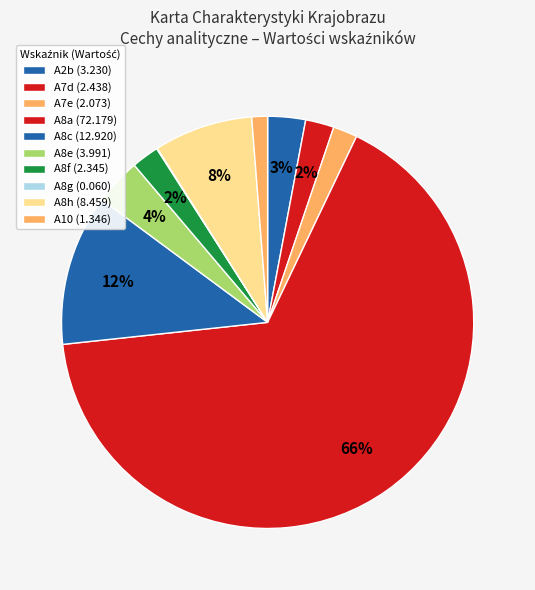

To the nearest percent, what is the combined percentage of A7e and A8e?

6%